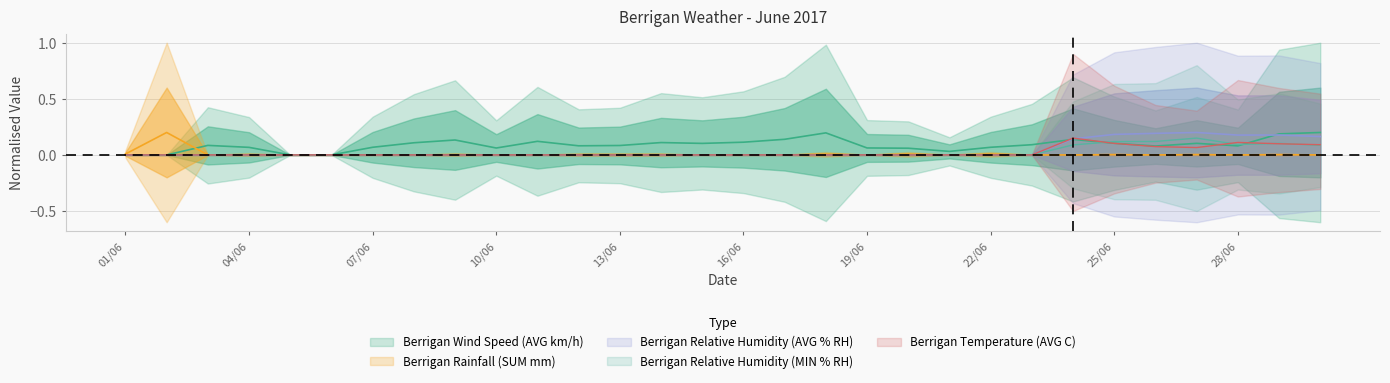

Reading left to right, transcribe all the data shown in this chart.

Berrigan Wind Speed (AVG km/h): 01/06=0.0	02/06=0.0	03/06=0.1	04/06=0.1	05/06=0.0	06/06=0.0	07/06=0.1	08/06=0.1	09/06=0.1	10/06=0.1	11/06=0.1	12/06=0.1	13/06=0.1	14/06=0.1	15/06=0.1	16/06=0.1	17/06=0.1	18/06=0.2	19/06=0.1	20/06=0.1	21/06=0.0	22/06=0.1	23/06=0.1	24/06=0.1	25/06=0.1	26/06=0.1	27/06=0.1	28/06=0.1	29/06=0.2	30/06=0.2
Berrigan Rainfall (SUM mm): 01/06=0.0	02/06=0.2	03/06=0.0	04/06=0.0	05/06=0.0	06/06=0.0	07/06=0.0	08/06=0.0	09/06=0.0	10/06=0.0	11/06=0.0	12/06=0.0	13/06=0.0	14/06=0.0	15/06=0.0	16/06=0.0	17/06=0.0	18/06=0.0	19/06=0.0	20/06=0.0	21/06=0.0	22/06=0.0	23/06=0.0	24/06=0.0	25/06=0.0	26/06=0.0	27/06=0.0	28/06=0.0	29/06=0.0	30/06=0.0
Berrigan Temperature (AVG C): 01/06=0.0	02/06=0.0	03/06=0.0	04/06=0.0	05/06=0.0	06/06=0.0	07/06=0.0	08/06=0.0	09/06=0.0	10/06=0.0	11/06=0.0	12/06=0.0	13/06=0.0	14/06=0.0	15/06=0.0	16/06=0.0	17/06=0.0	18/06=0.0	19/06=0.0	20/06=0.0	21/06=0.0	22/06=0.0	23/06=0.0	24/06=0.1	25/06=0.1	26/06=0.1	27/06=0.1	28/06=0.1	29/06=0.1	30/06=0.1
Berrigan Relative Humidity (AVG % RH): 01/06=0.0	02/06=0.0	03/06=0.0	04/06=0.0	05/06=0.0	06/06=0.0	07/06=0.0	08/06=0.0	09/06=0.0	10/06=0.0	11/06=0.0	12/06=0.0	13/06=0.0	14/06=0.0	15/06=0.0	16/06=0.0	17/06=0.0	18/06=0.0	19/06=0.0	20/06=0.0	21/06=0.0	22/06=0.0	23/06=0.0	24/06=0.1	25/06=0.2	26/06=0.2	27/06=0.2	28/06=0.2	29/06=0.2	30/06=0.2
Berrigan Relative Humidity (MIN % RH): 01/06=0.0	02/06=0.0	03/06=0.0	04/06=0.0	05/06=0.0	06/06=0.0	07/06=0.0	08/06=0.0	09/06=0.0	10/06=0.0	11/06=0.0	12/06=0.0	13/06=0.0	14/06=0.0	15/06=0.0	16/06=0.0	17/06=0.0	18/06=0.0	19/06=0.0	20/06=0.0	21/06=0.0	22/06=0.0	23/06=0.0	24/06=0.1	25/06=0.1	26/06=0.1	27/06=0.1	28/06=0.1	29/06=0.1	30/06=0.1